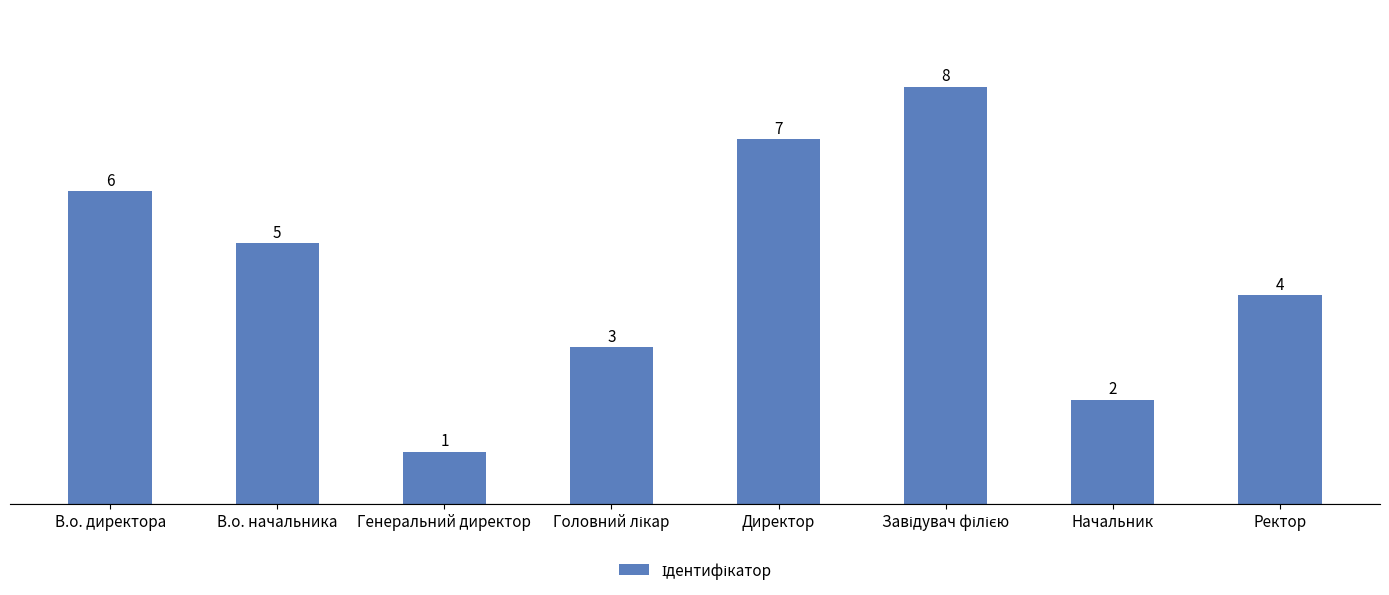

What is the ratio of the value at В.о. начальника to the value at Генеральний директор?

5.0